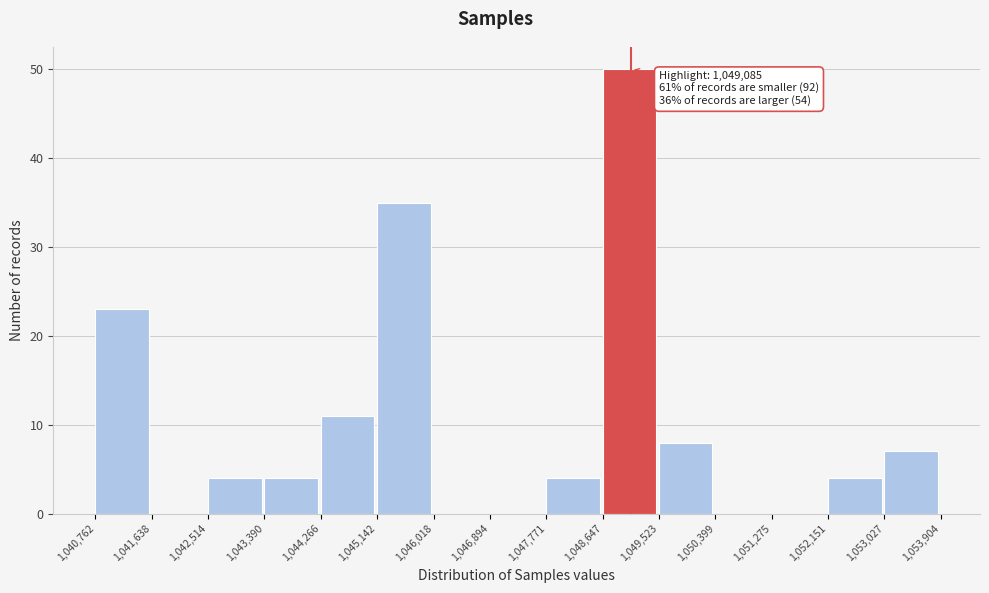

Which range on the x-axis has the tallest bar?

1,048,647 to 1,049,523